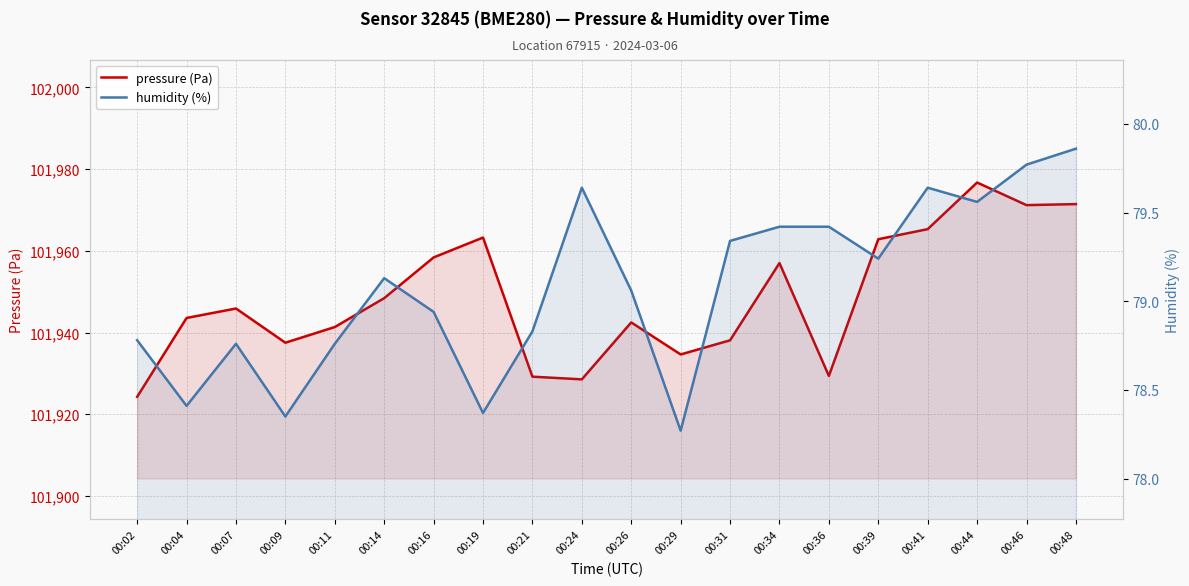

At which label does pressure (Pa) reach its minimum?

00:02